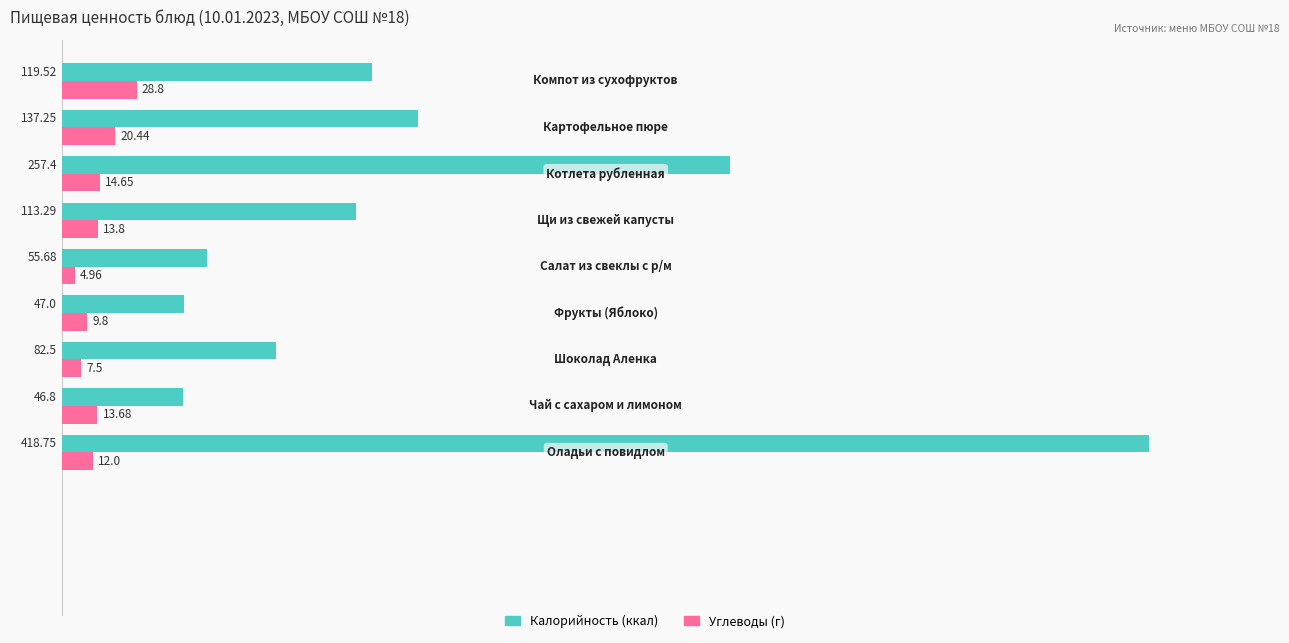

Which series has the largest range (max minus min)?

Калорийность (ккал)